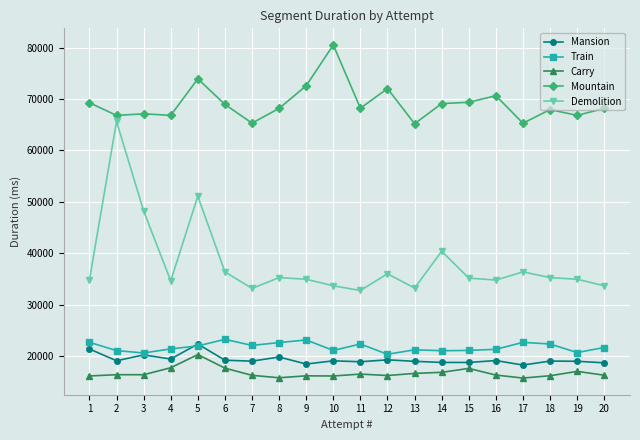

At which category does Demolition reach its first local valley?

4